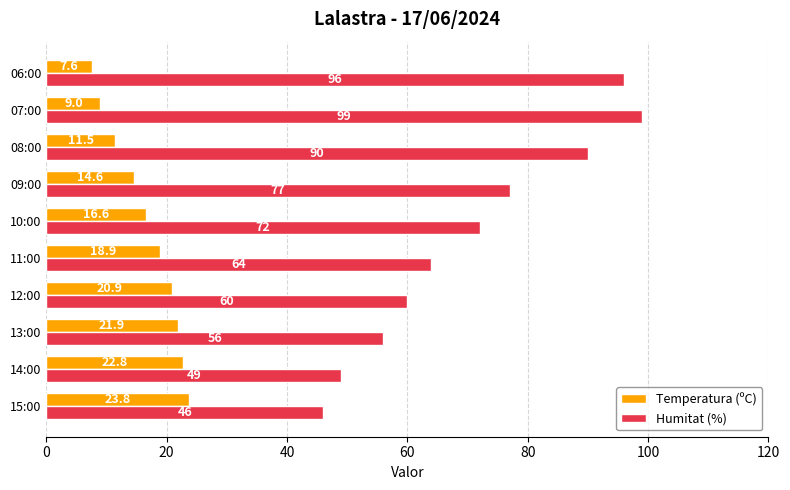

List the series in order of their overall mean, highest first.

Humitat (%), Temperatura (ºC)